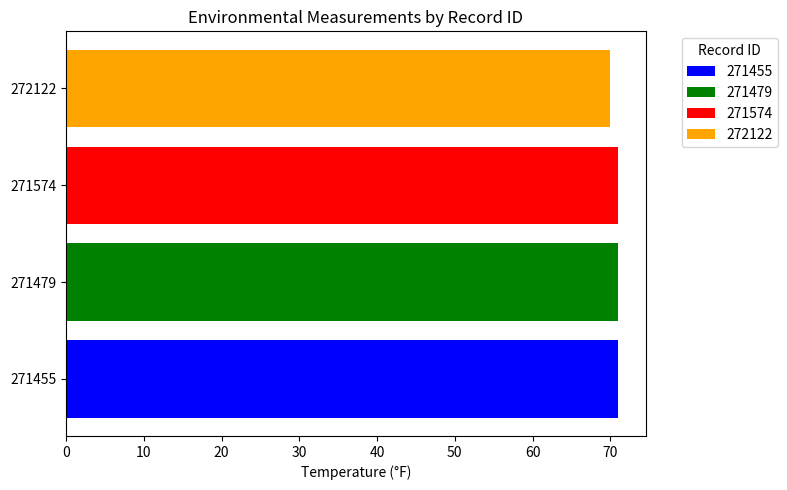

At how many categories does at least one series exceed 26?

4